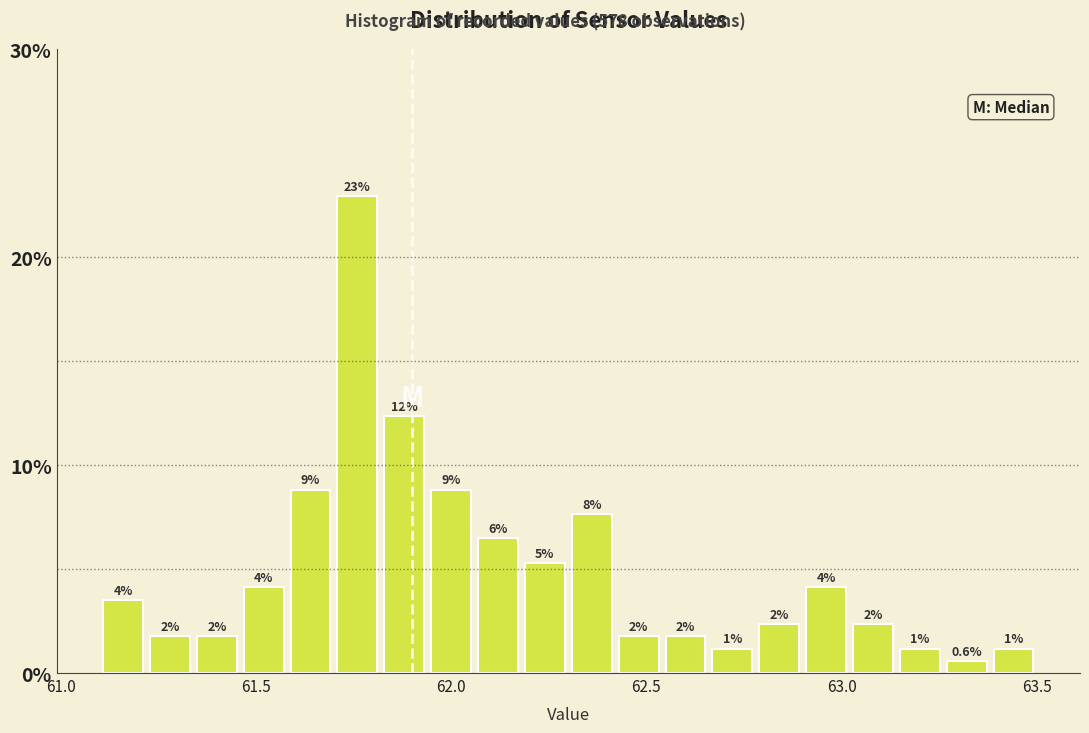

Around what value on the x-axis is the tallest bar? Give the approximate position of its centre, as read against the axis.

61.75